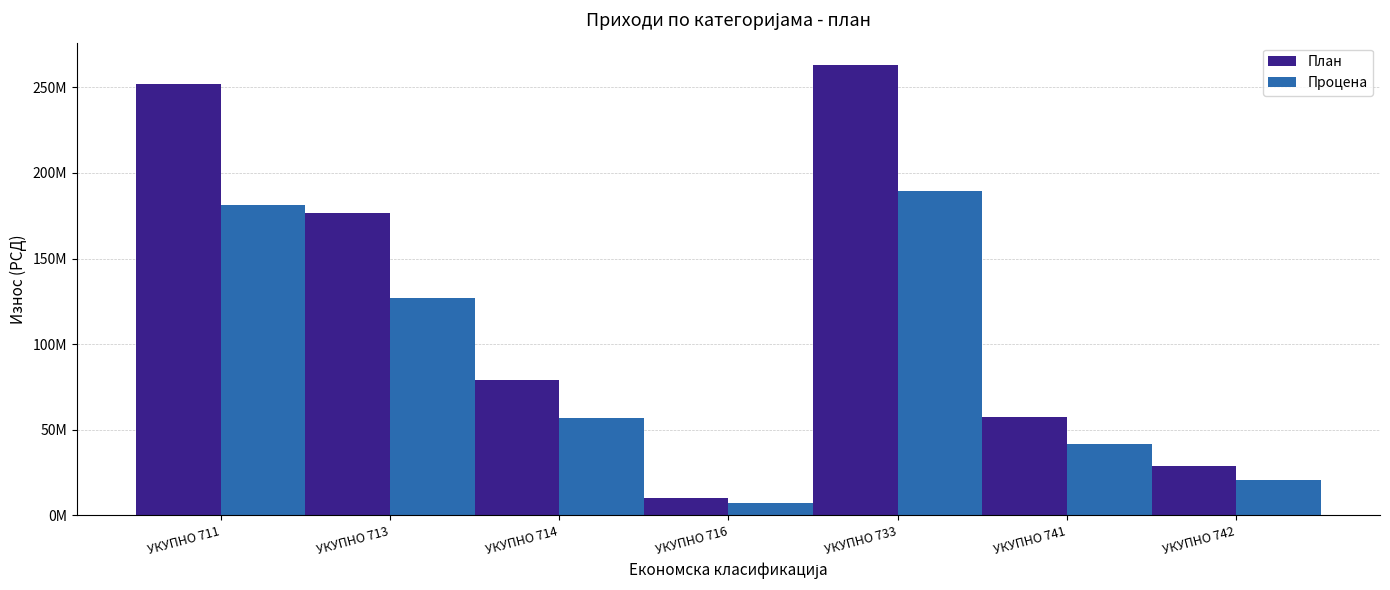

Reading left to right, what are all the values shown in this chart?

План: 252000000	176500000	79000000	10000000	263000000	57500000	29000000
Процена: 181440000	127080000	56880000	7200000	189360000	41400000	20880000